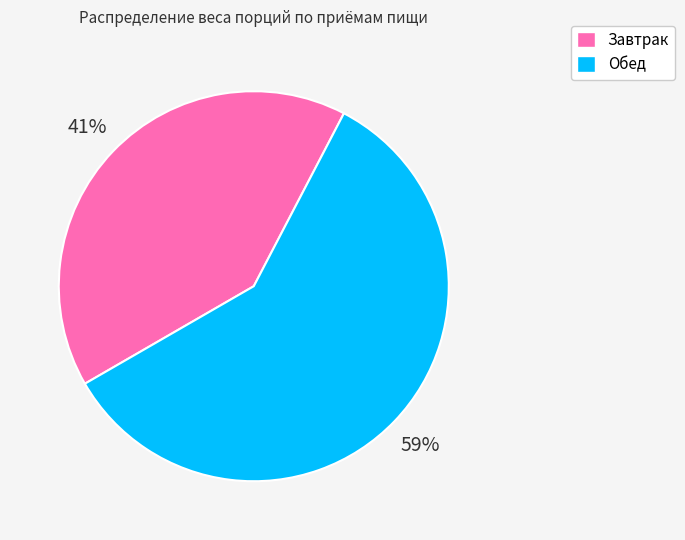

Is the sum of Завтрак and Обед greater than half?

Yes